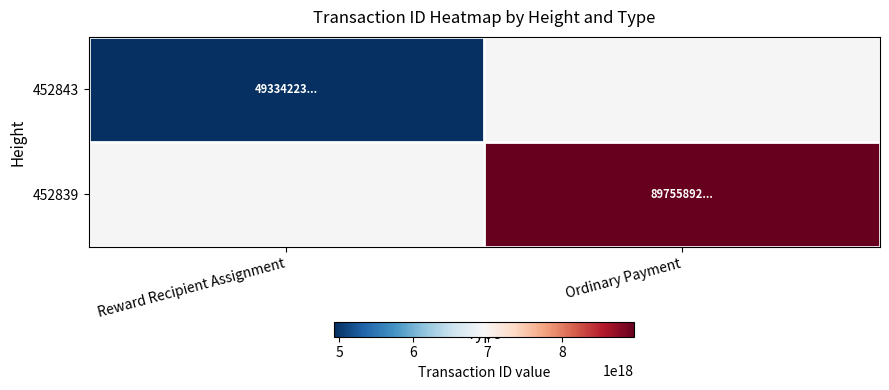

Reading left to right, transcribe all the data shown in this chart.

452843: Reward Recipient Assignment=4933422380231200768	Ordinary Payment=0
452839: Reward Recipient Assignment=0	Ordinary Payment=8975589295655191552